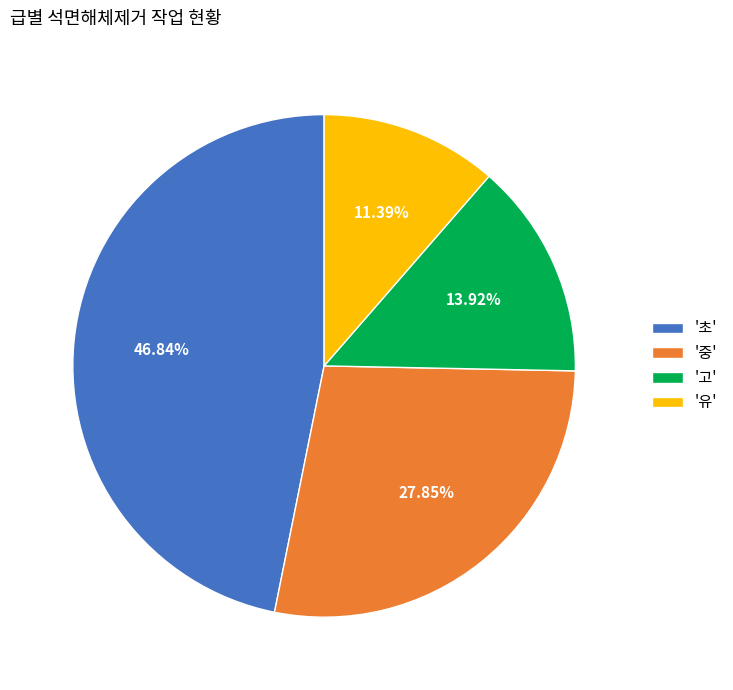

What is the largest slice in the pie chart?

'초'